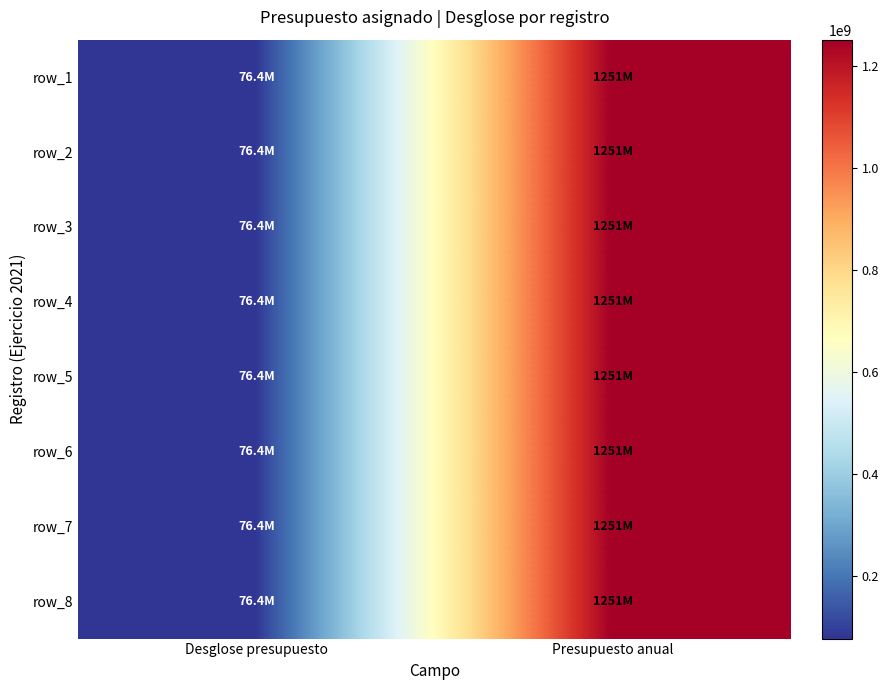

How many distinct data groups are displayed?

8